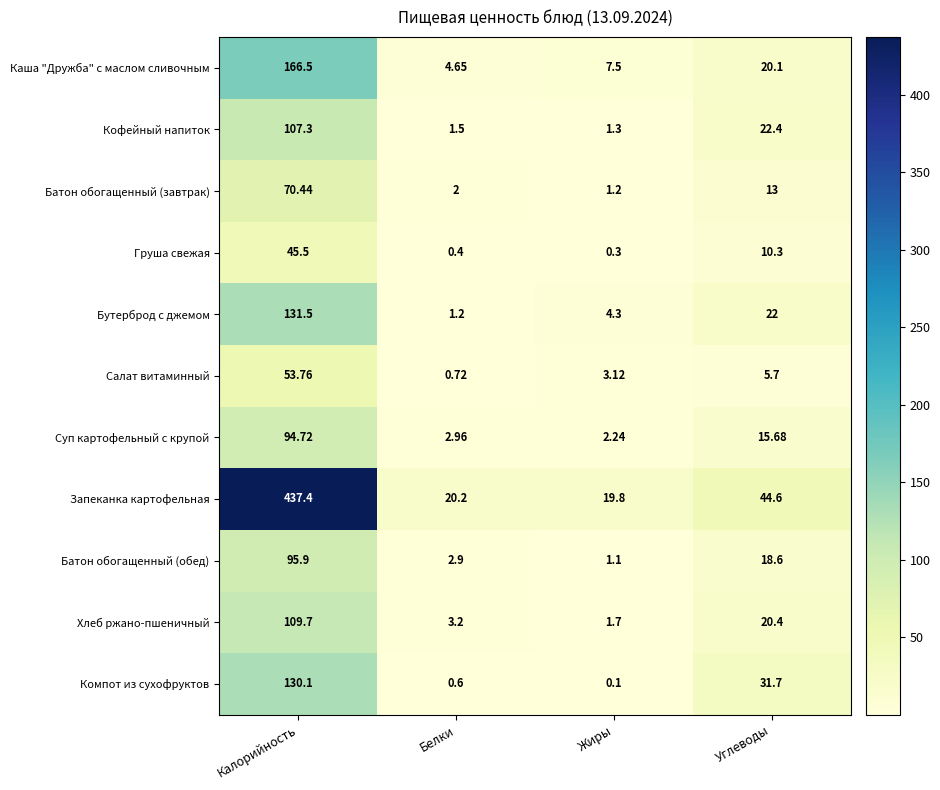

Which series has the widest spread of values?

Запеканка картофельная